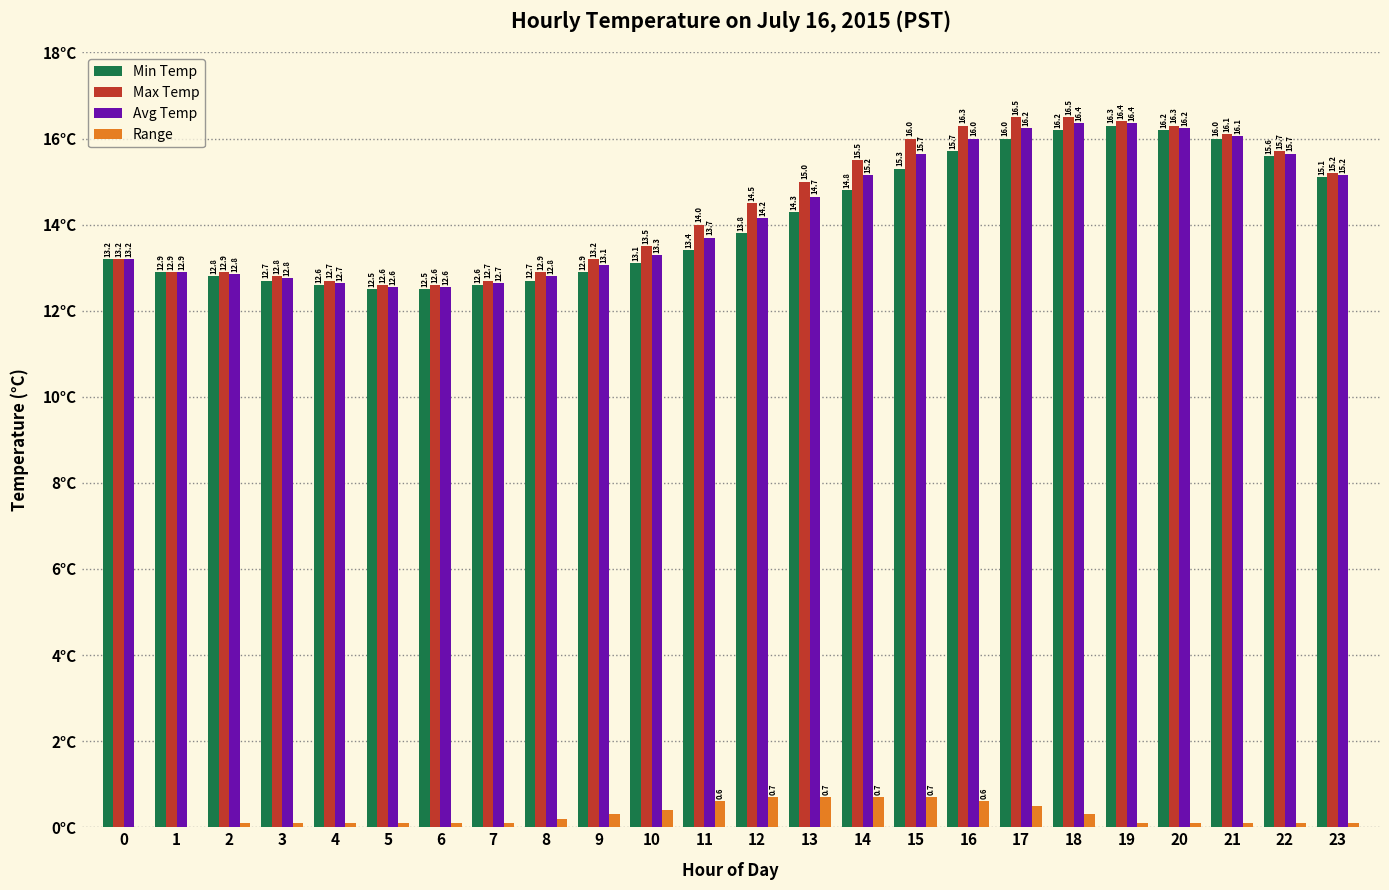

What are all the series names shown in the legend?

Min Temp, Max Temp, Avg Temp, Range